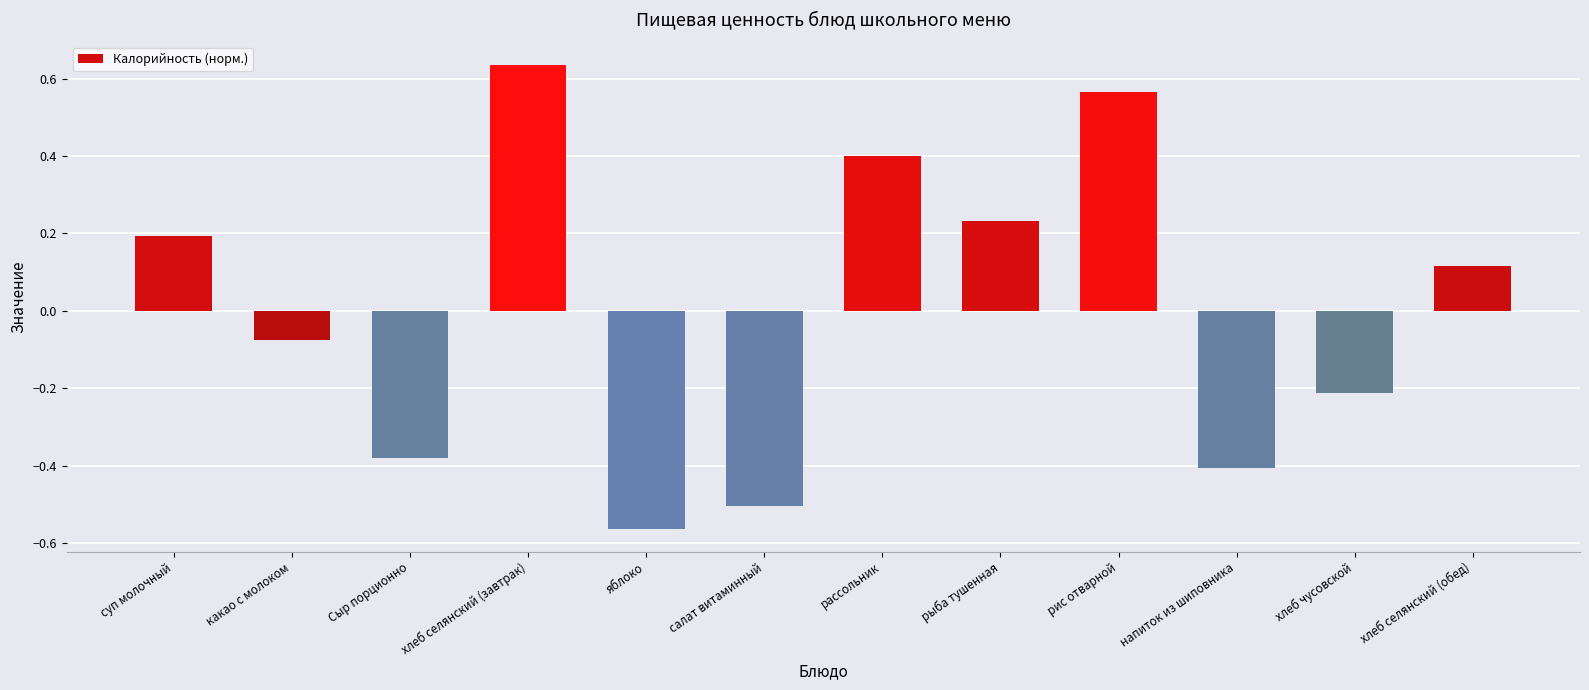

What value does the data have at салат витаминный?

-0.5